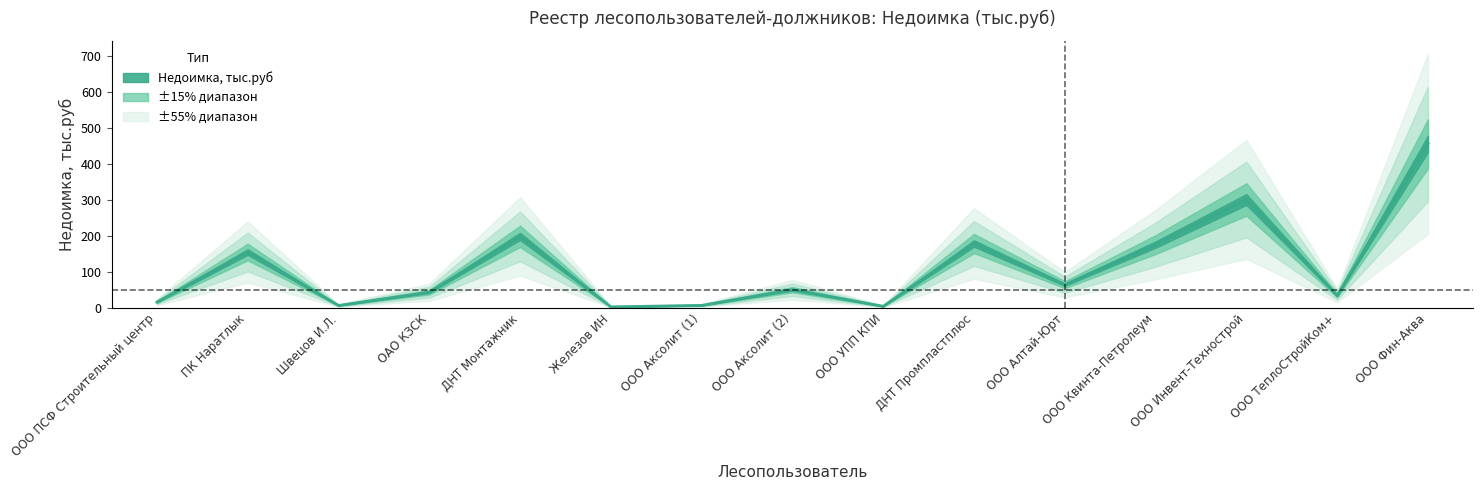

What is the label of the 4th point from the left?

ОАО КЗСК